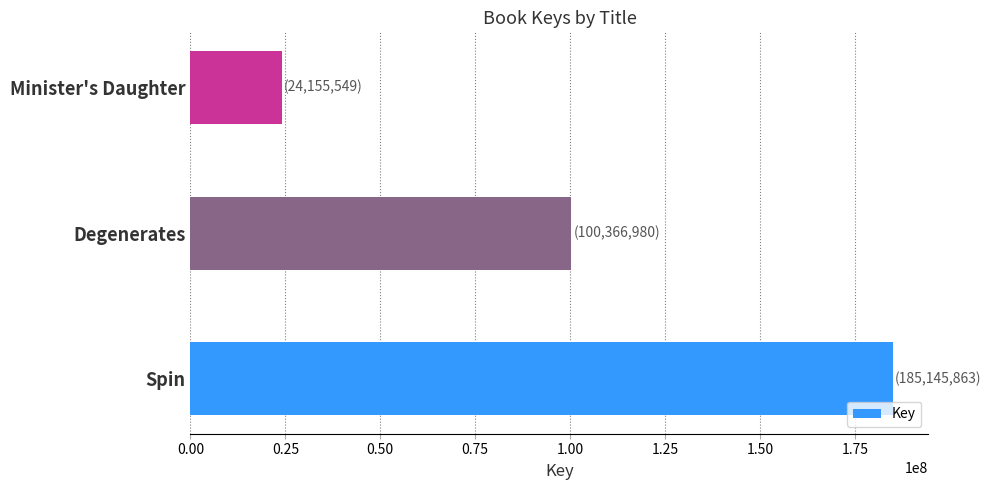

Rank the categories by value from lowest to highest.

Minister's Daughter, Degenerates, Spin